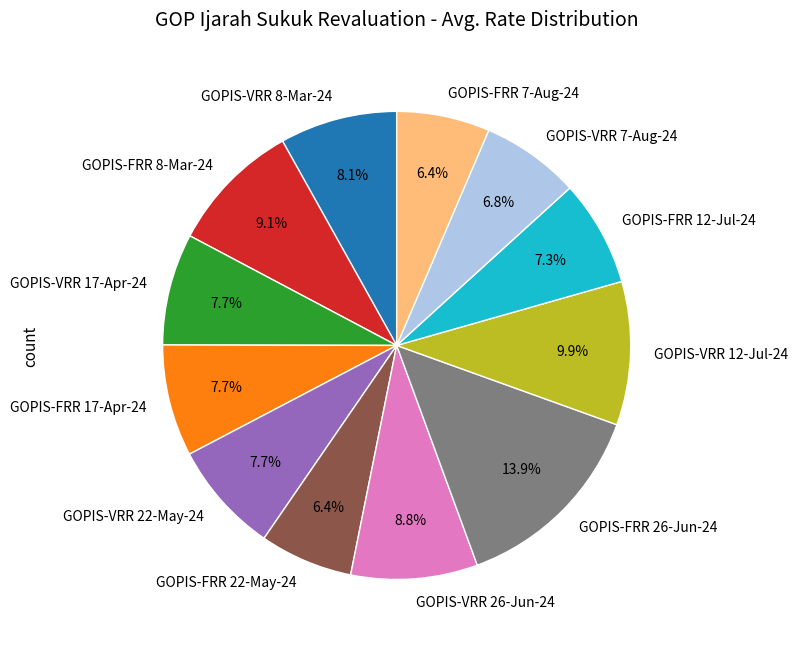

Count the number of slices in the pie.

12